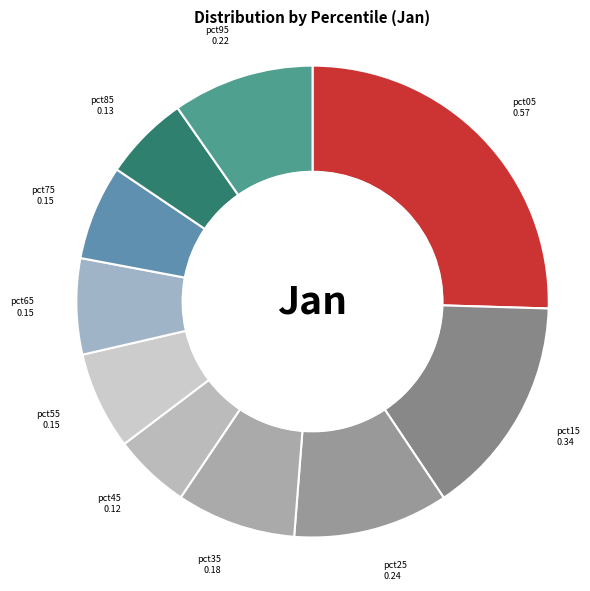

Which slice is the largest?

pct05